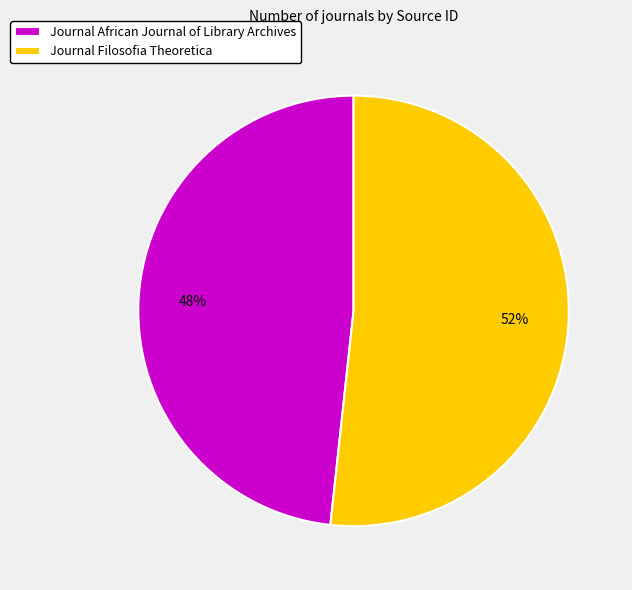

Combined, do Journal African Journal of Library Archives and Journal Filosofia Theoretica account for over 50%?

Yes